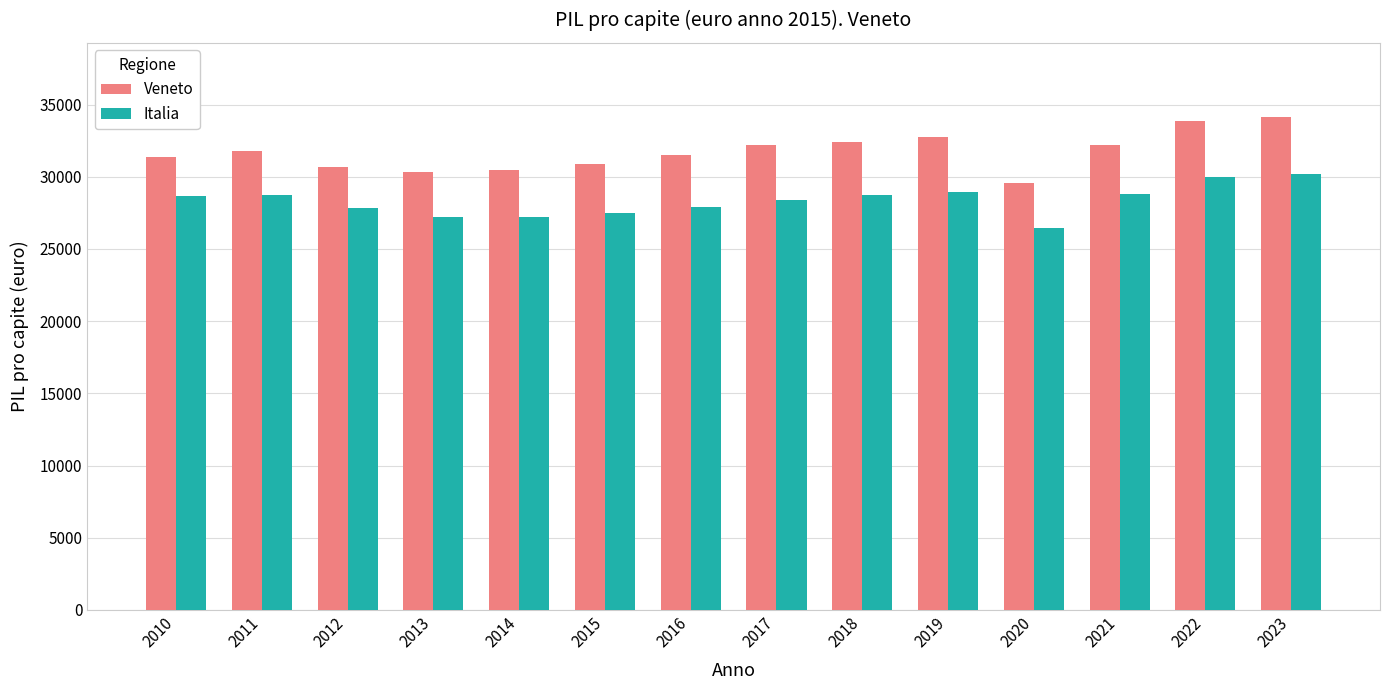

Are the bars grouped side by side (vs. stacked)?

Yes